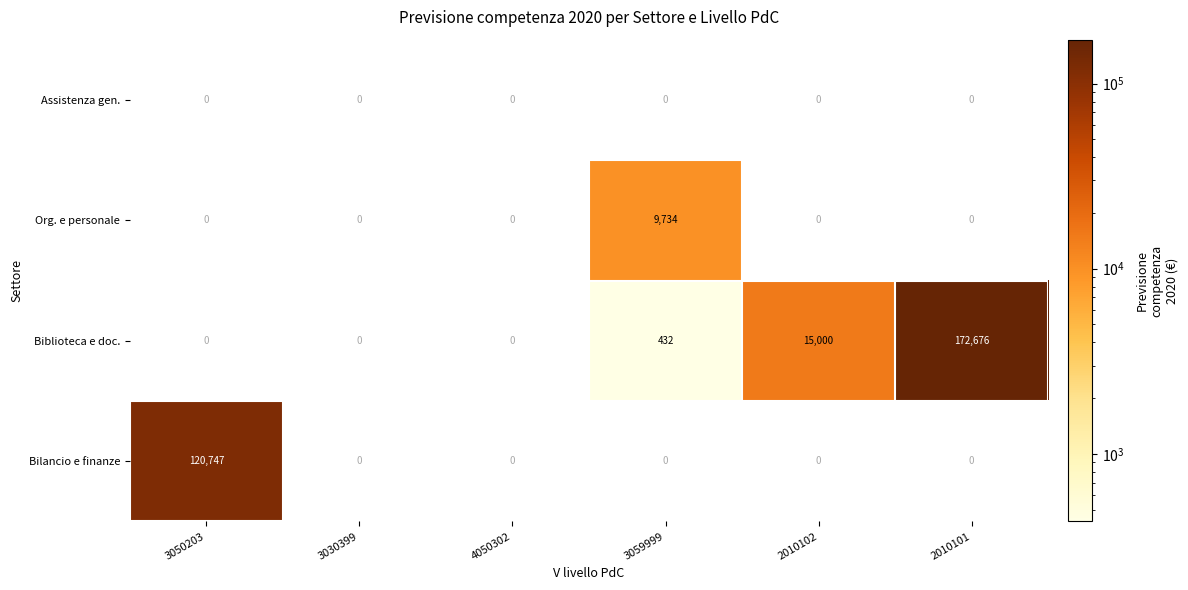

Which series has the widest spread of values?

Biblioteca e doc.